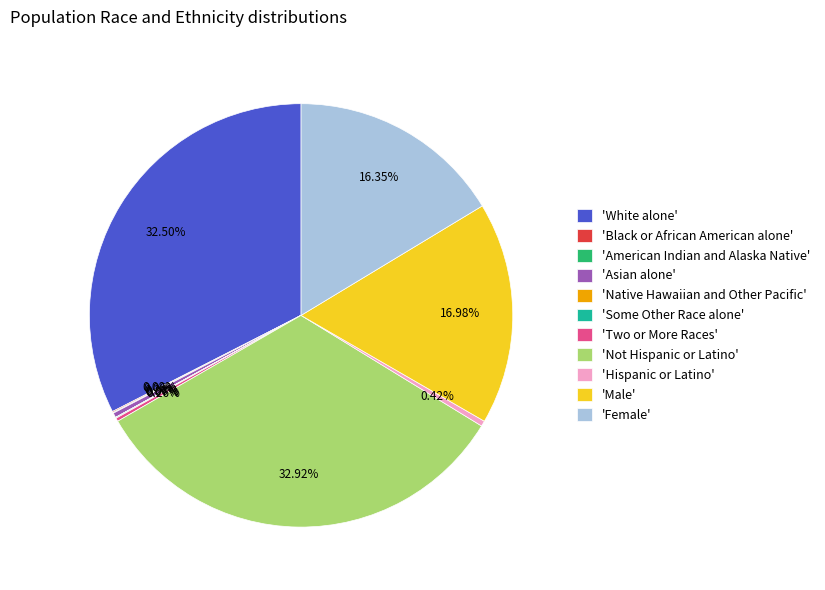

Does any single category account for the majority?

No